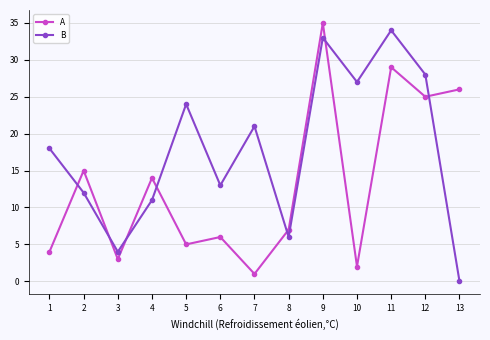

Which series has the largest total across all categories?

B